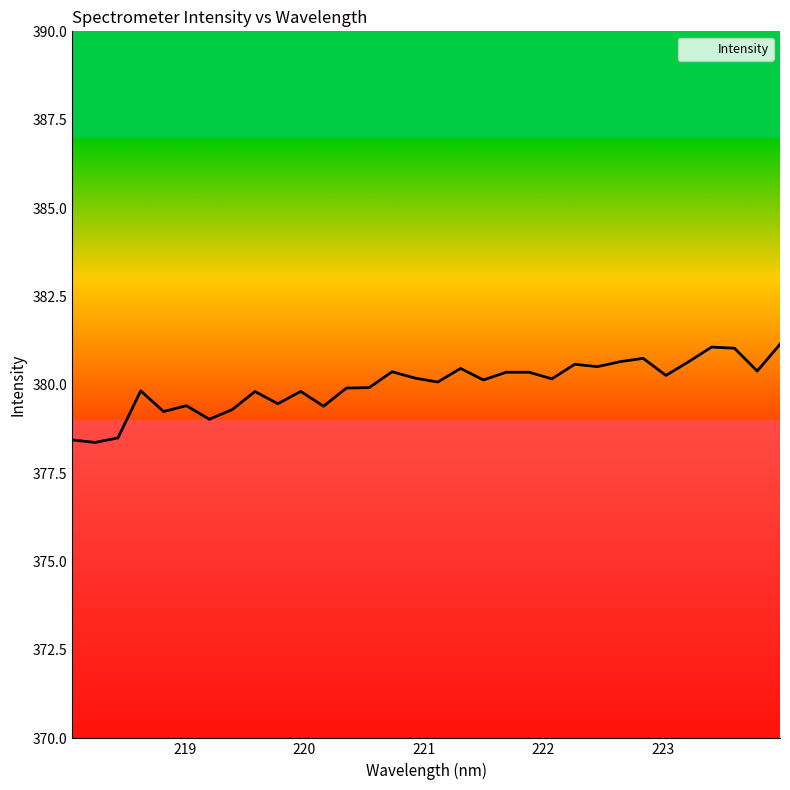

Count the number of data series in this chart.

1